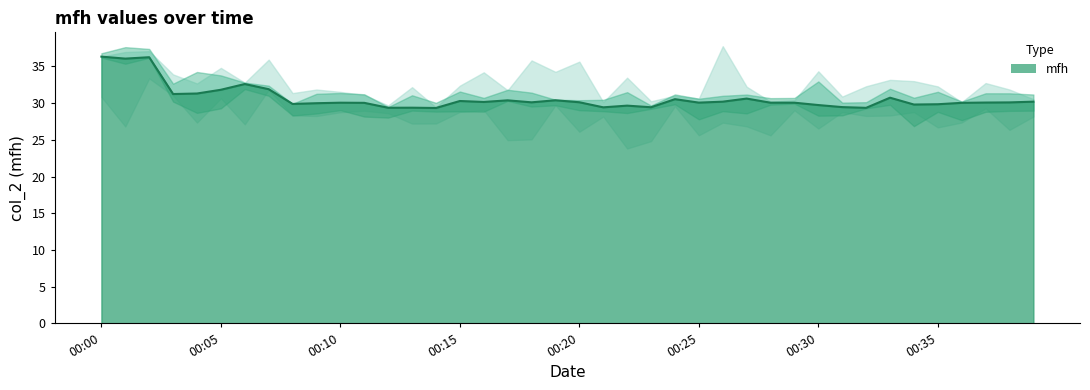

Which category has the lowest value across all series?

2024-03-09T00:14:00